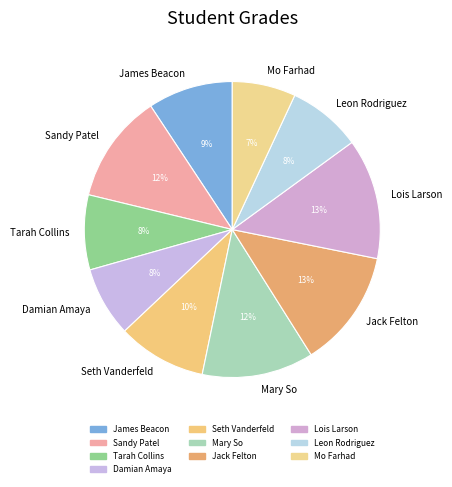

Approximately how many times larger is the value at Mary So compared to Jack Felton?

0.9